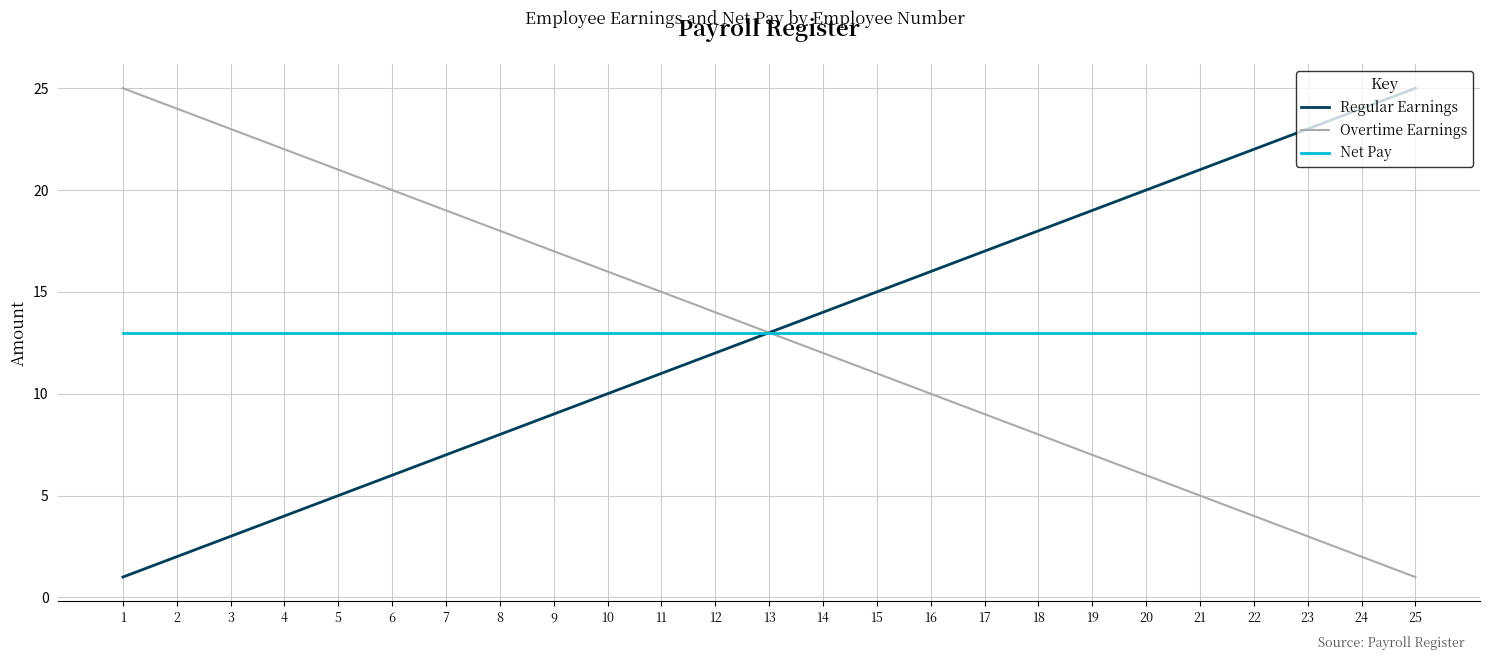

True or false: Regular Earnings has a value of 23 at 23.

True